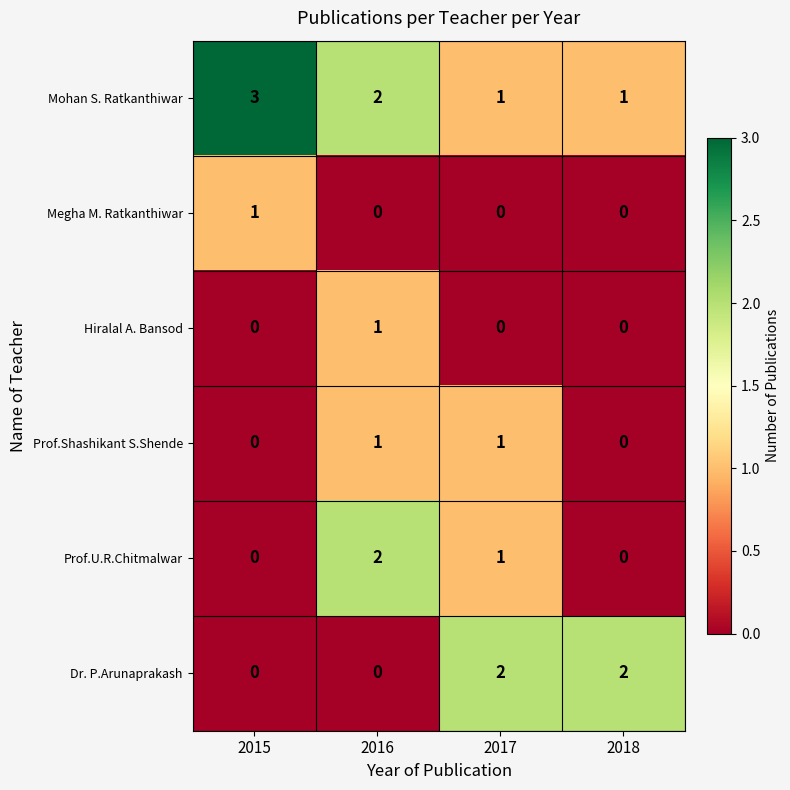

How many positive values does the Prof.Shashikant S.Shende series have?

2